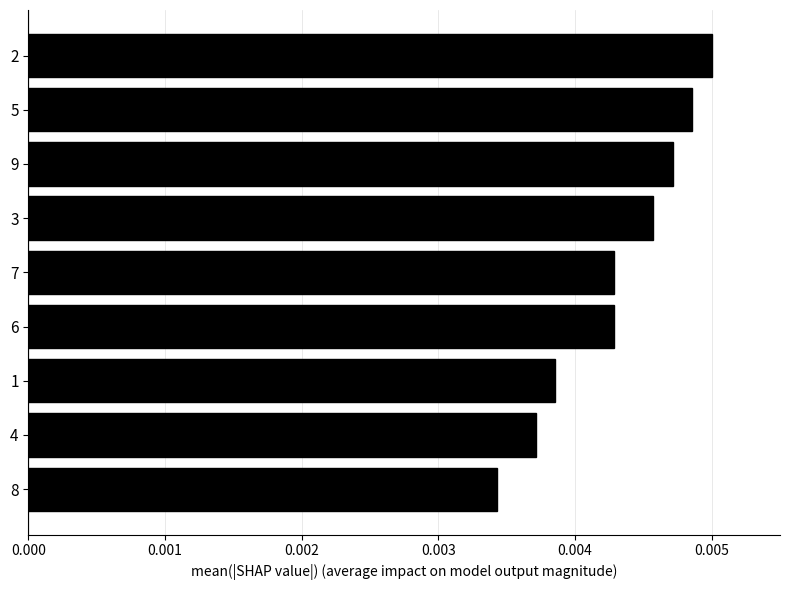

How many distinct data groups are displayed?

1